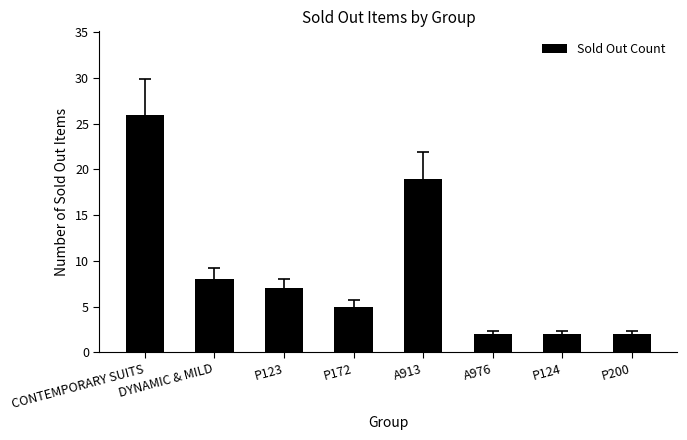

What is the sum of the values at P172 and P124?

7